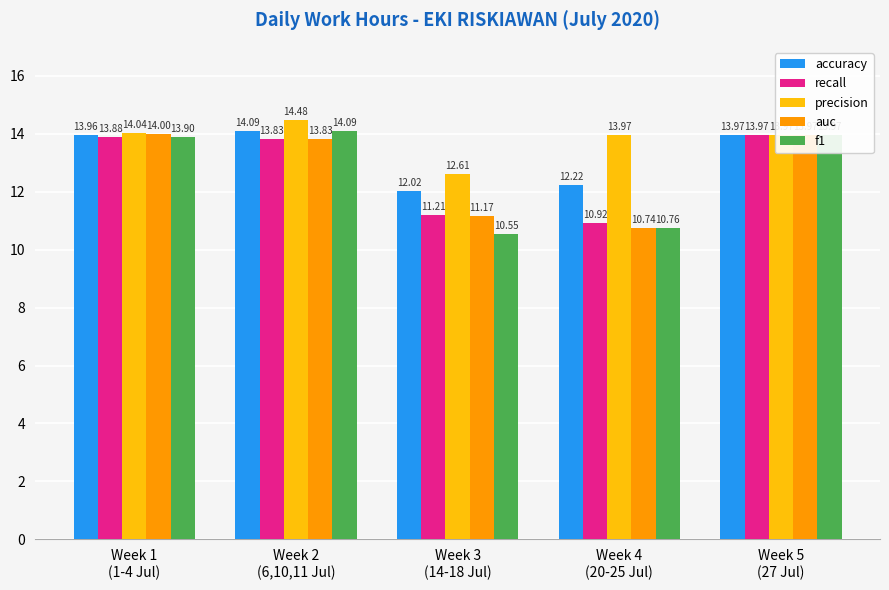

Which category has the lowest value in the auc series?

Week 4
(20-25 Jul)